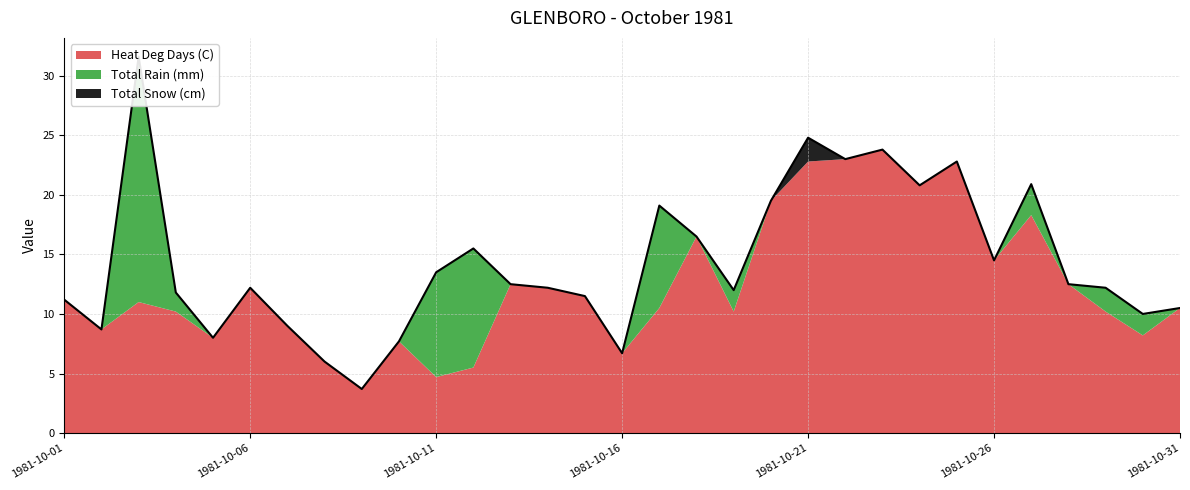

True or false: Heat Deg Days (C) and Total Snow (cm) cross at least once.

False